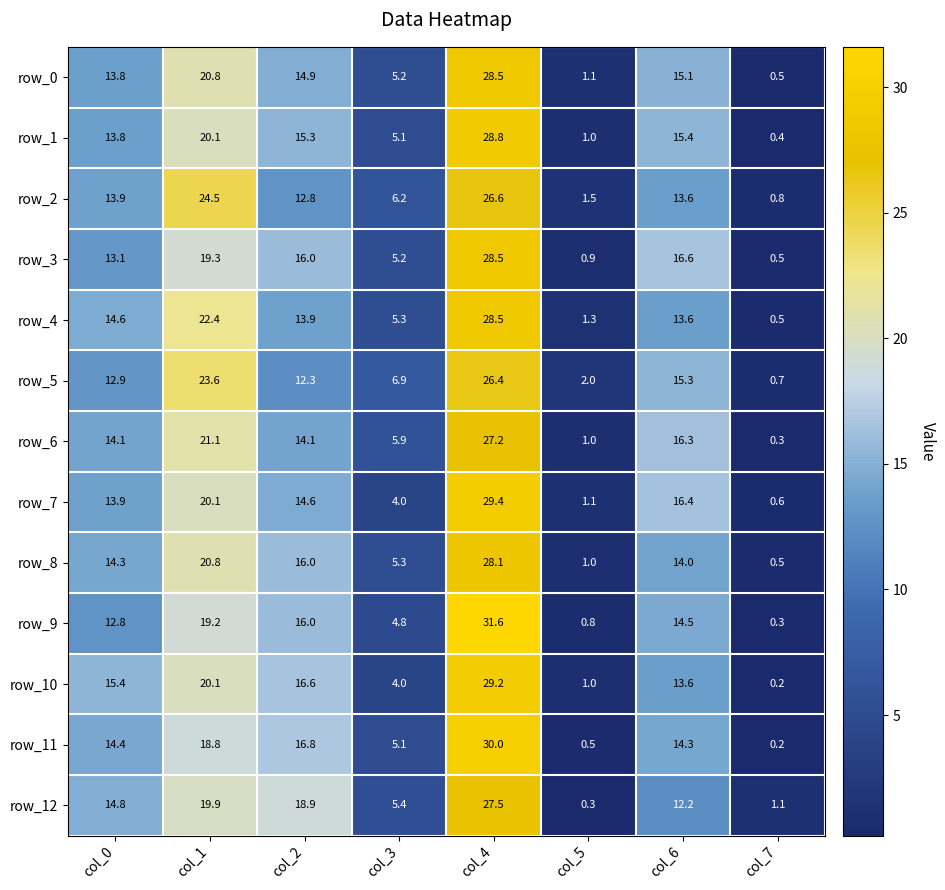

How many values in the row_0 series exceed 14?

4